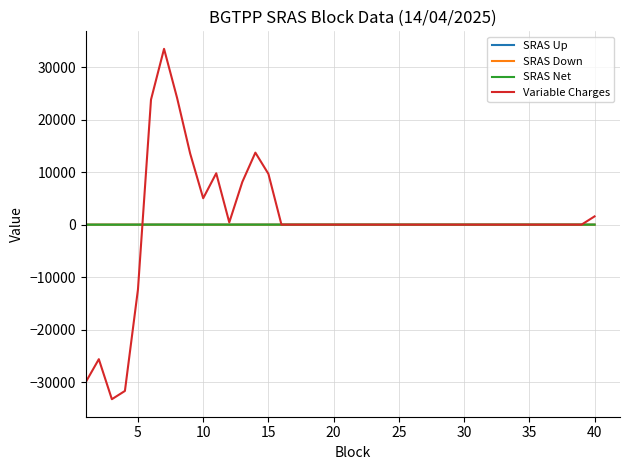

What is the smallest value displayed?

-33222.4